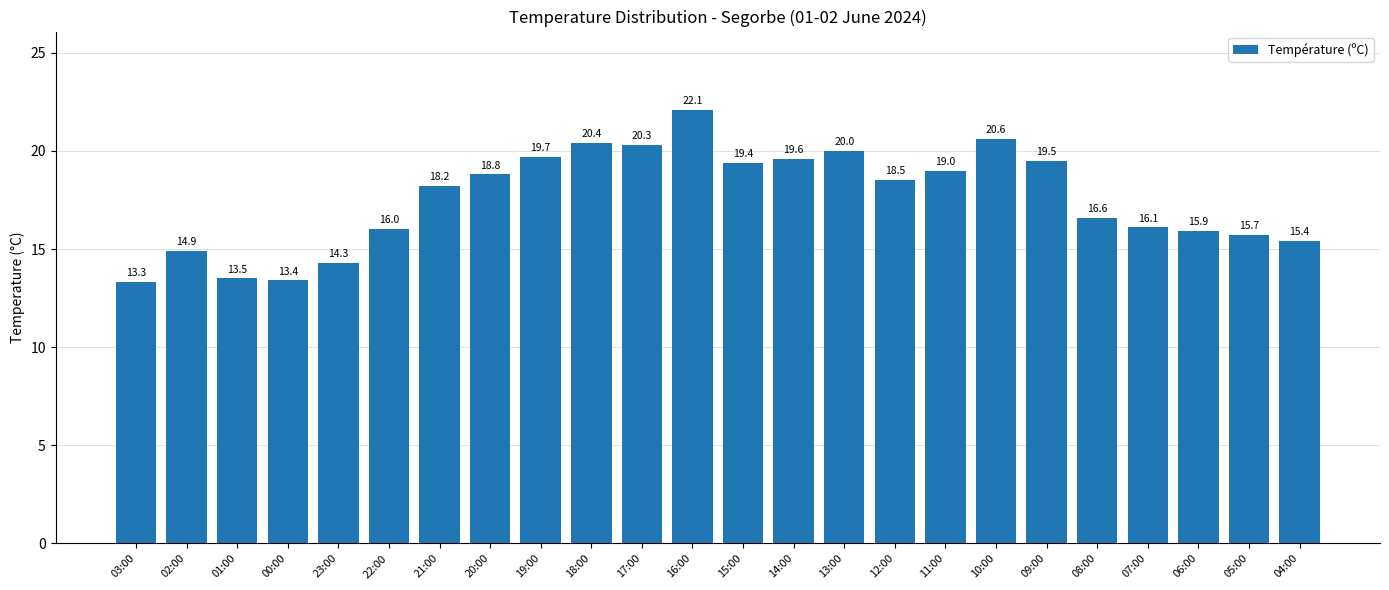

What is the maximum value shown in the chart?

22.1